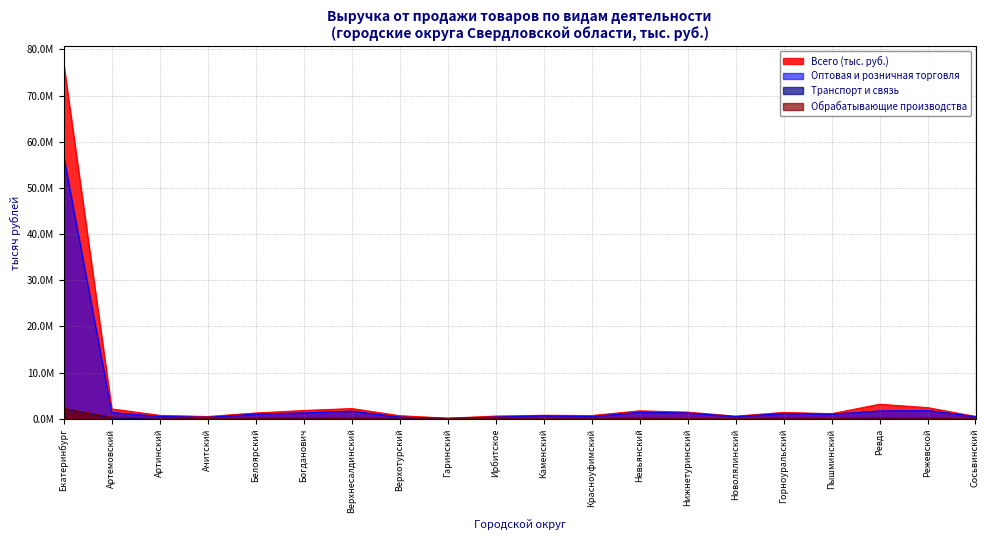

What is the label of the 9th point from the right?

Красноуфимский